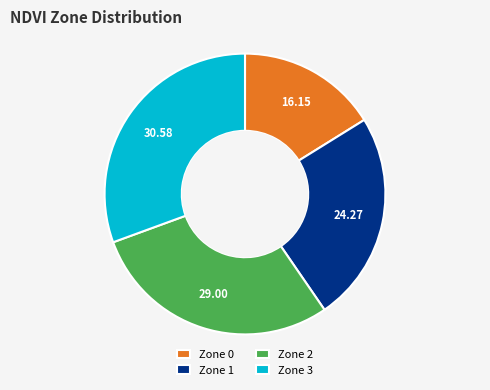

Is the sum of Zone 2 and Zone 0 greater than half?

No